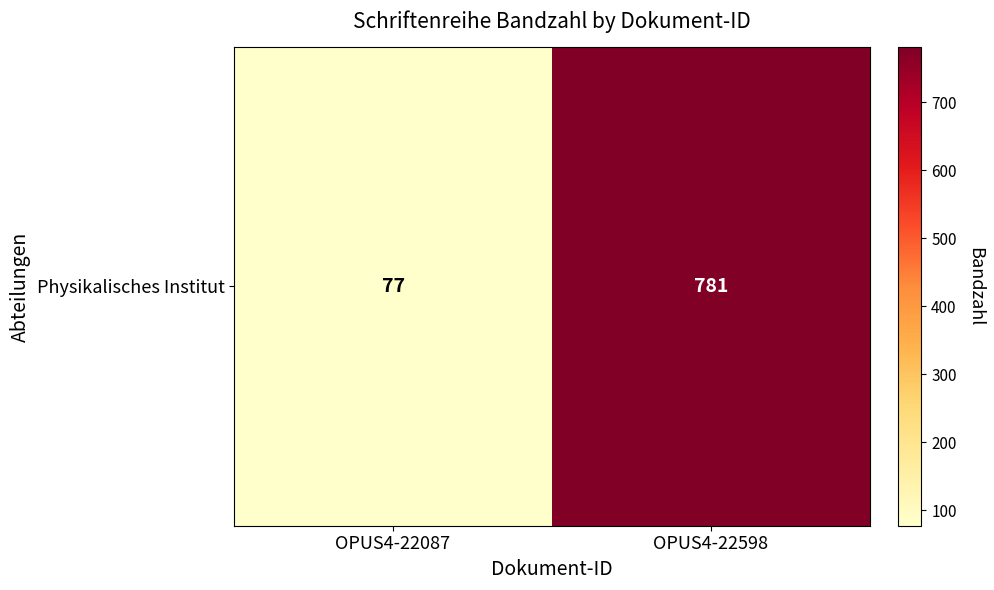

Which category has the highest value across all series?

OPUS4-22598